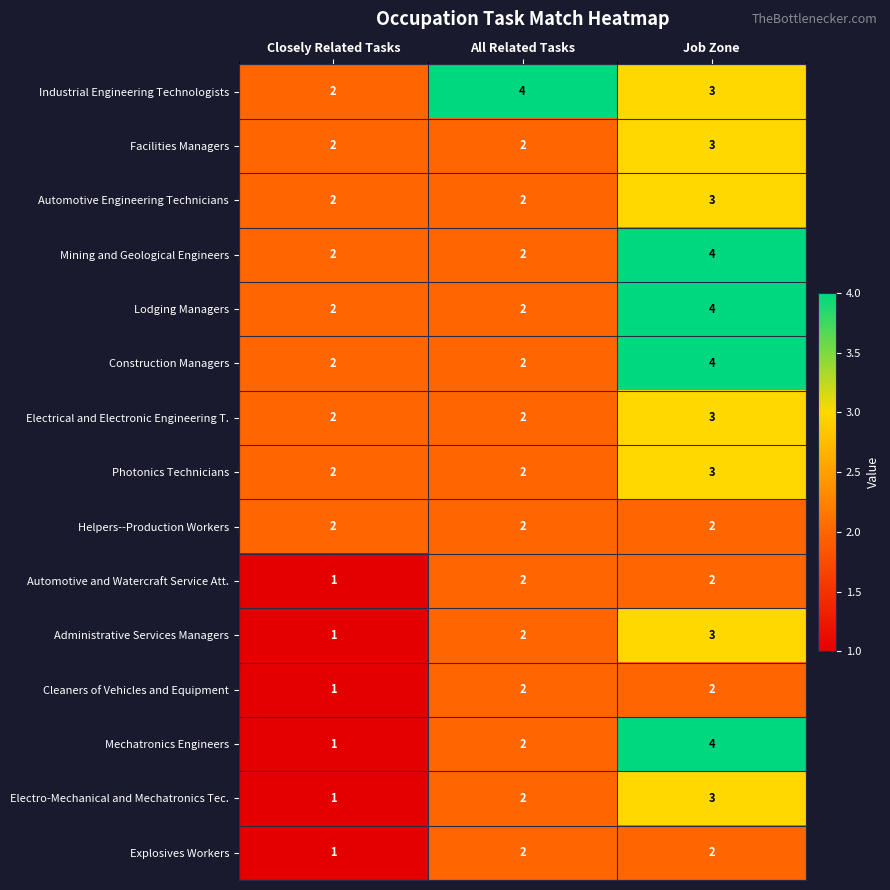

Which series changed the most between Closely Related Tasks and All Related Tasks?

Industrial Engineering Technologists